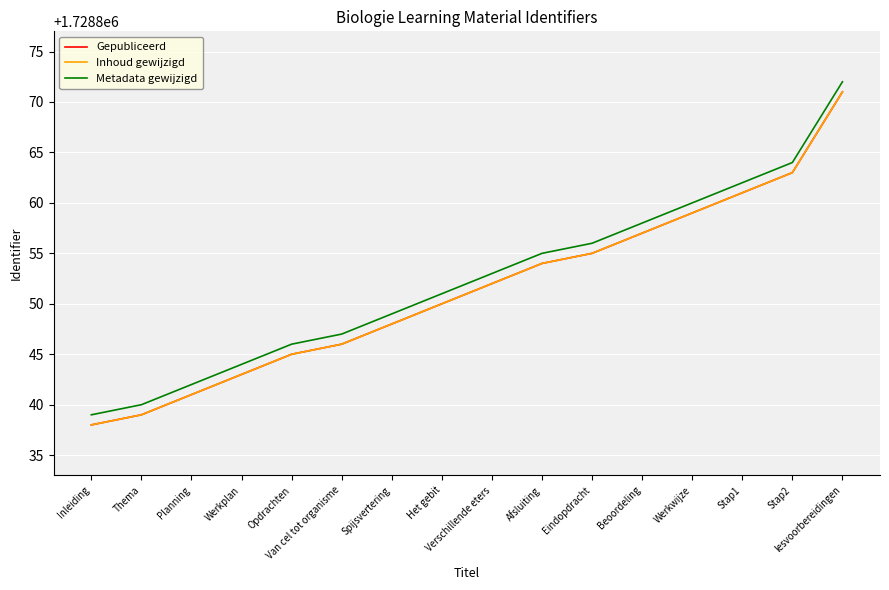

Which has a higher value, lesvoorbereidingen or Werkplan?

lesvoorbereidingen